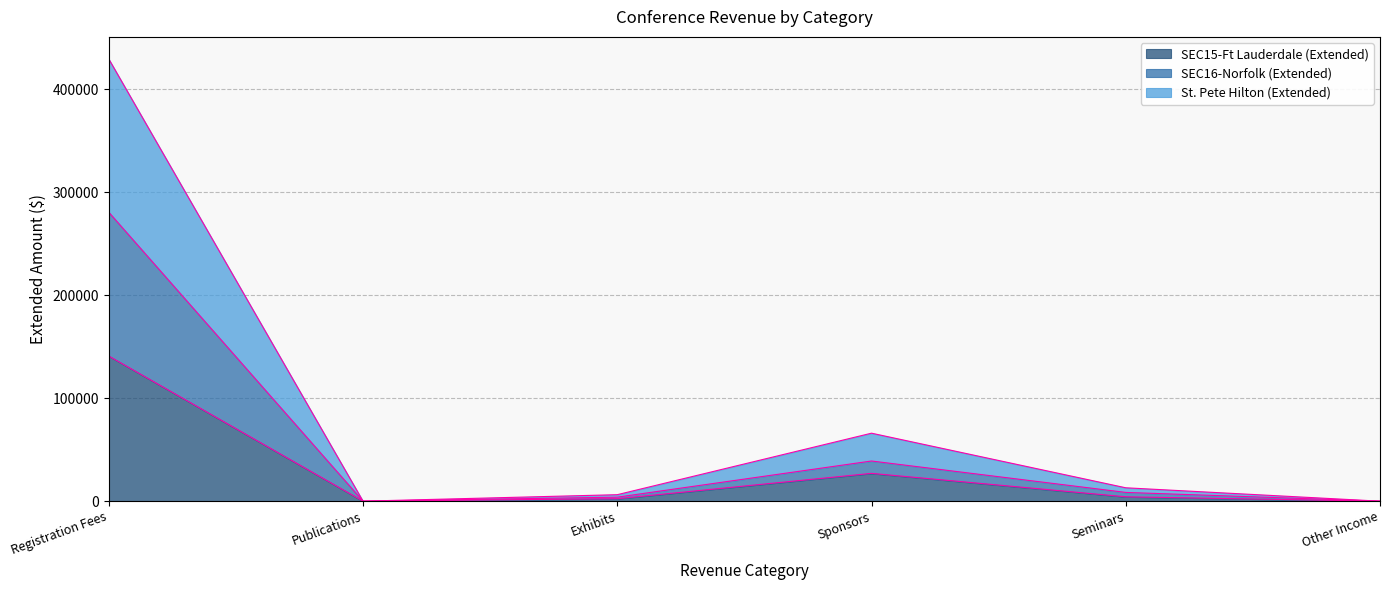

How many interior local valleys does the SEC16-Norfolk (Extended) series have?

1